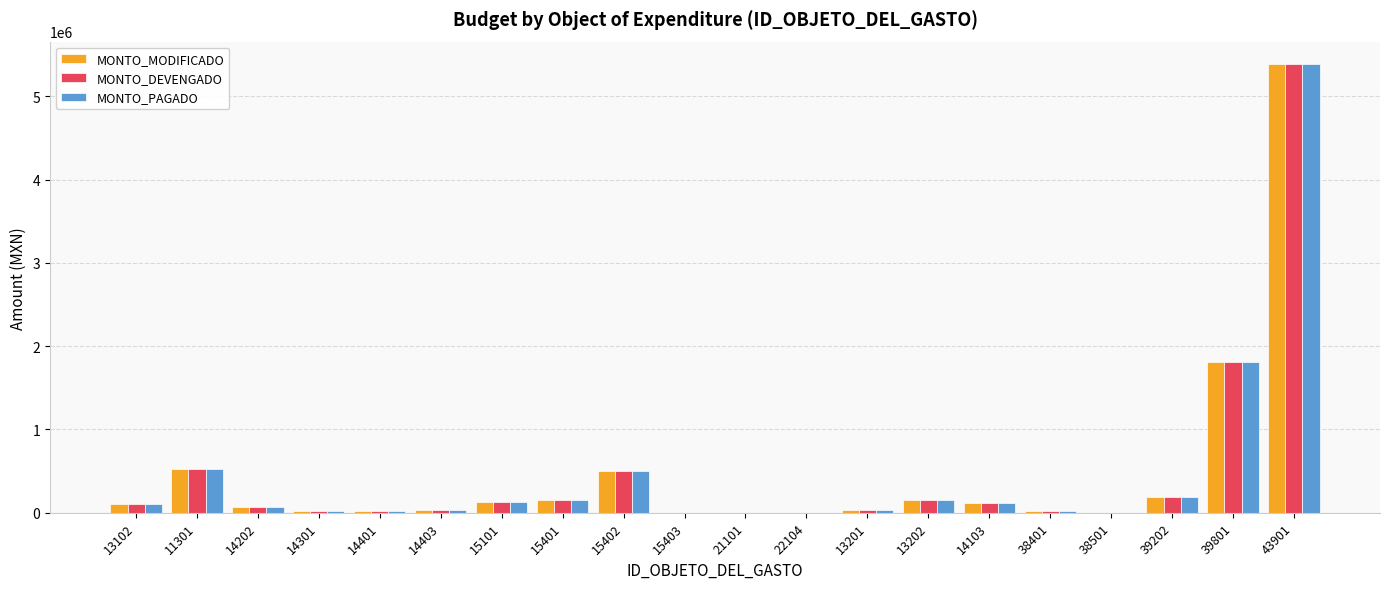

The value of MONTO_DEVENGADO at 39202 is 186126. True or false?

True